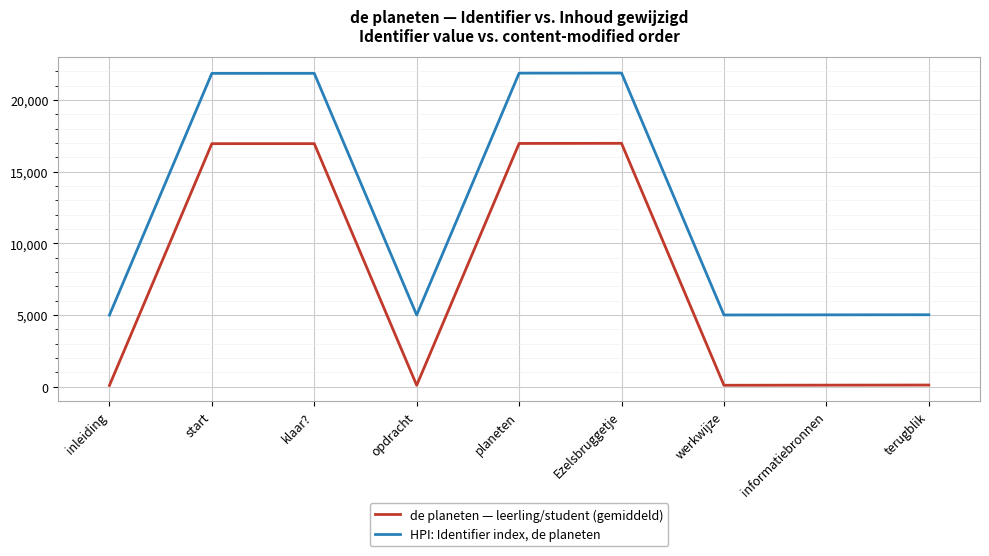

True or false: de planeten — leerling/student (gemiddeld) and HPI: Identifier index, de planeten cross at least once.

False